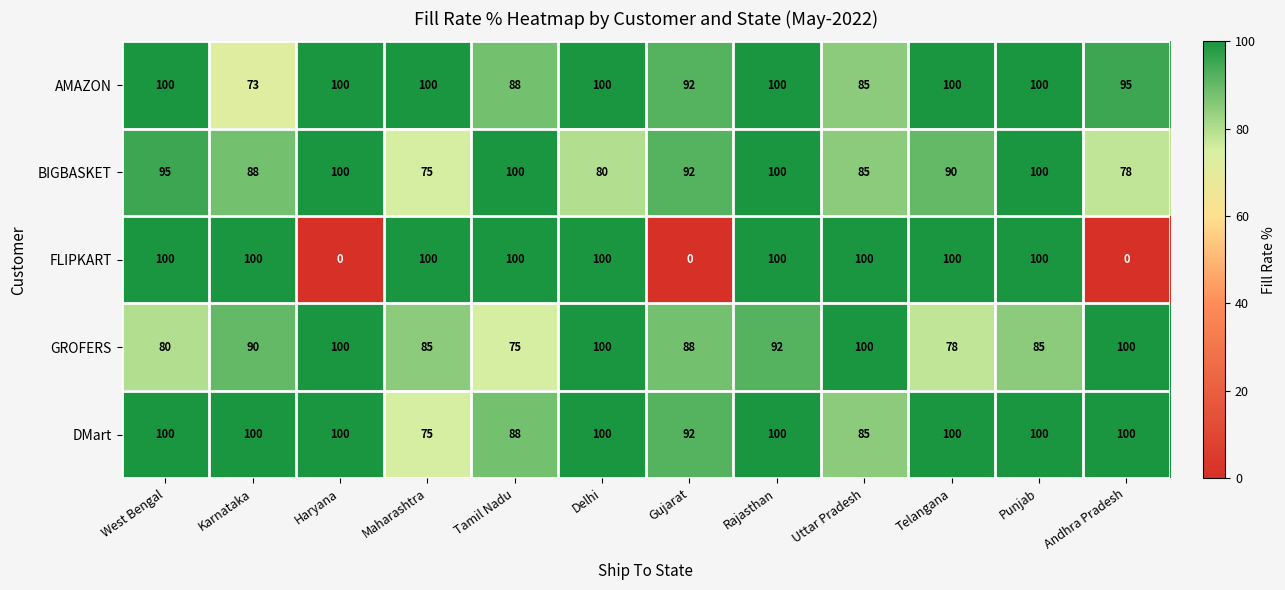

What is the average value of the FLIPKART series?

75